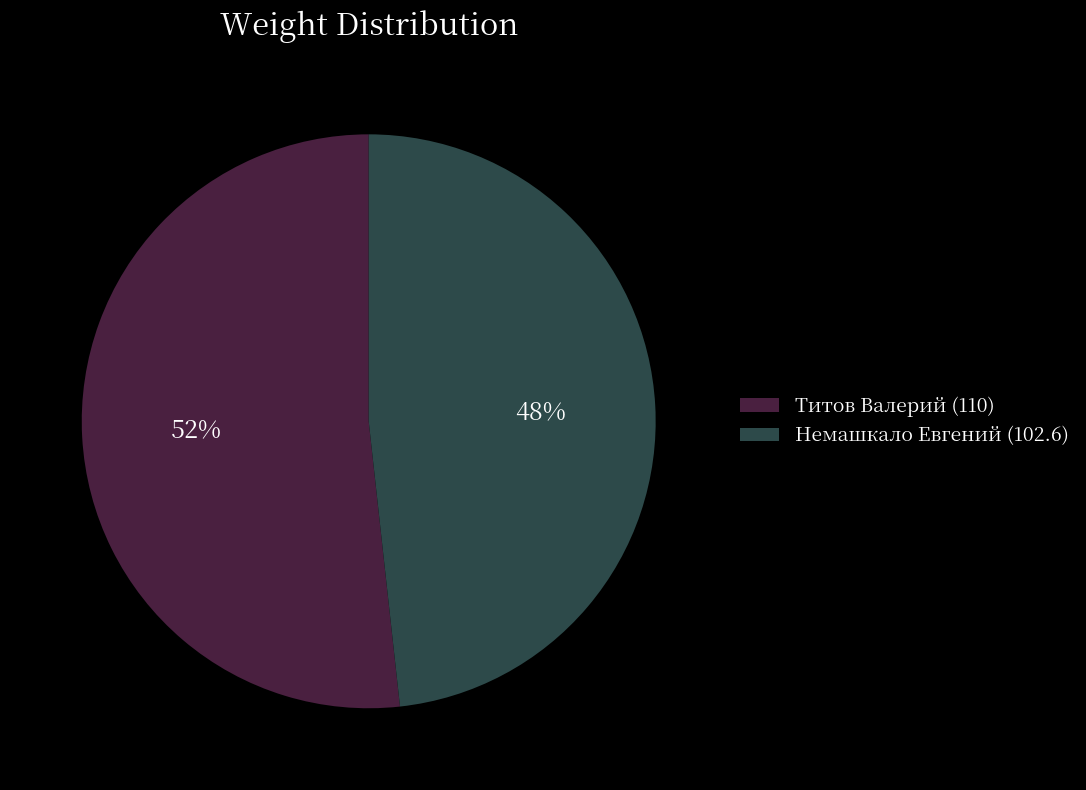

Which has a higher value, Титов Валерий (110) or Немашкало Евгений (102.6)?

Титов Валерий (110)